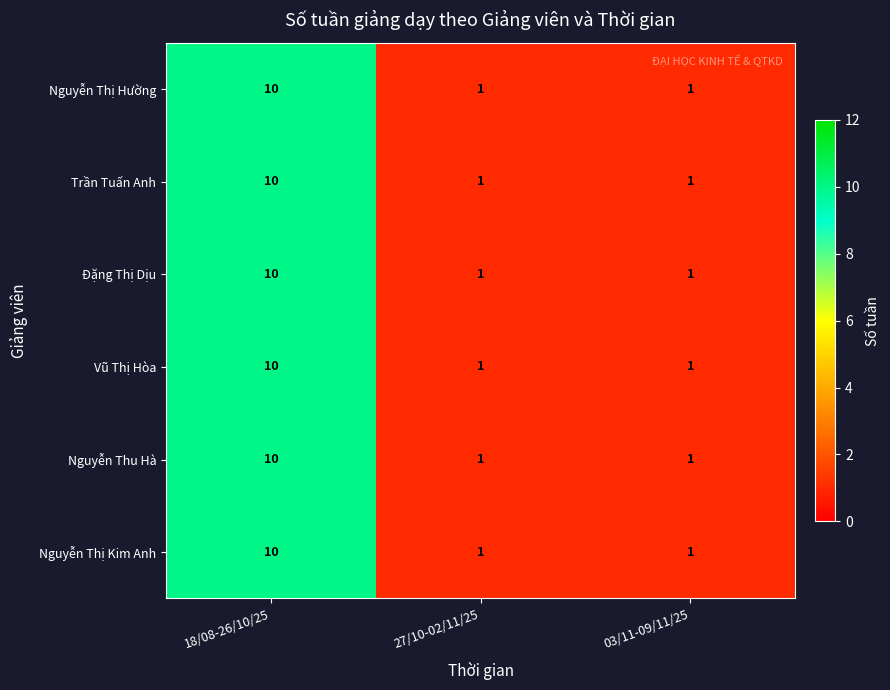

How many categories are shown in the chart?

3